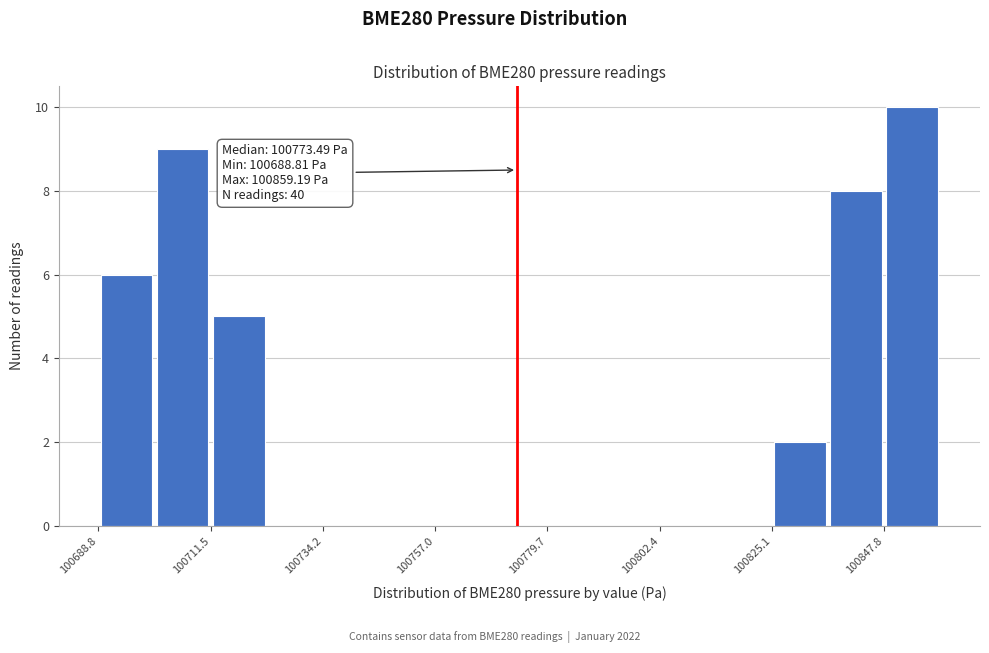

Read against the x-axis, roughly where is the centre of the tallest bar?

100855